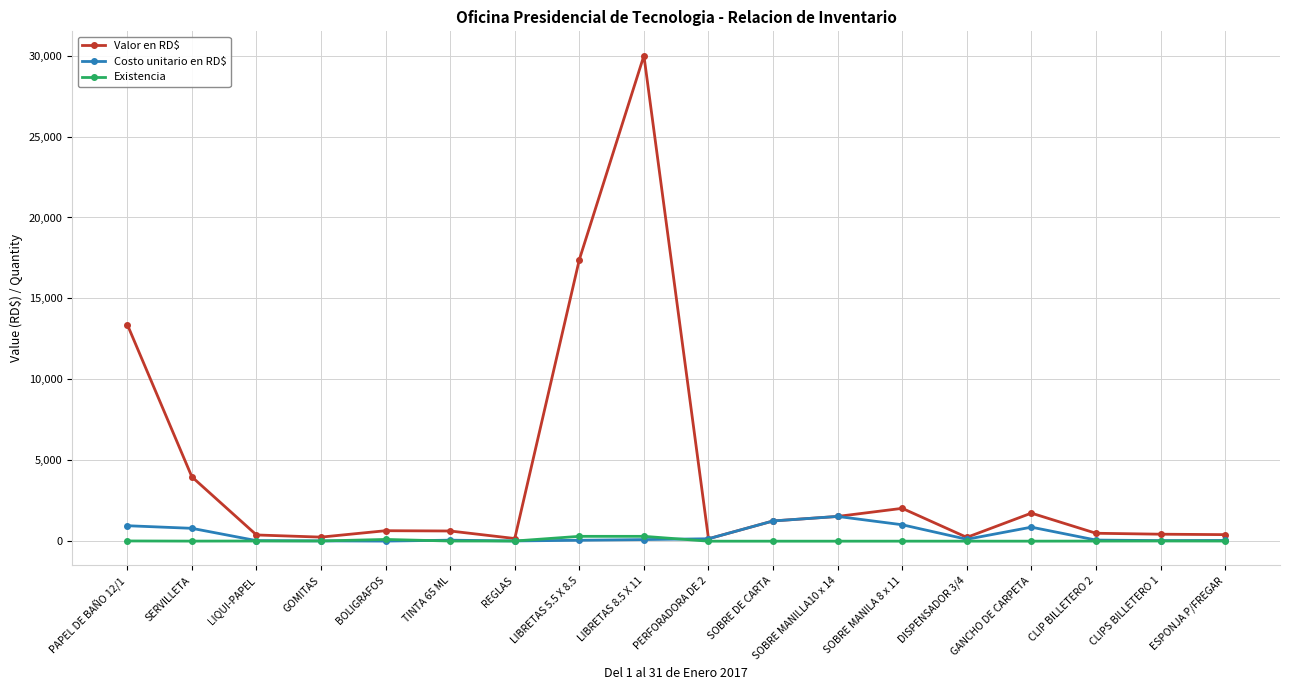

What is the label of the 12th point from the right?

REGLAS